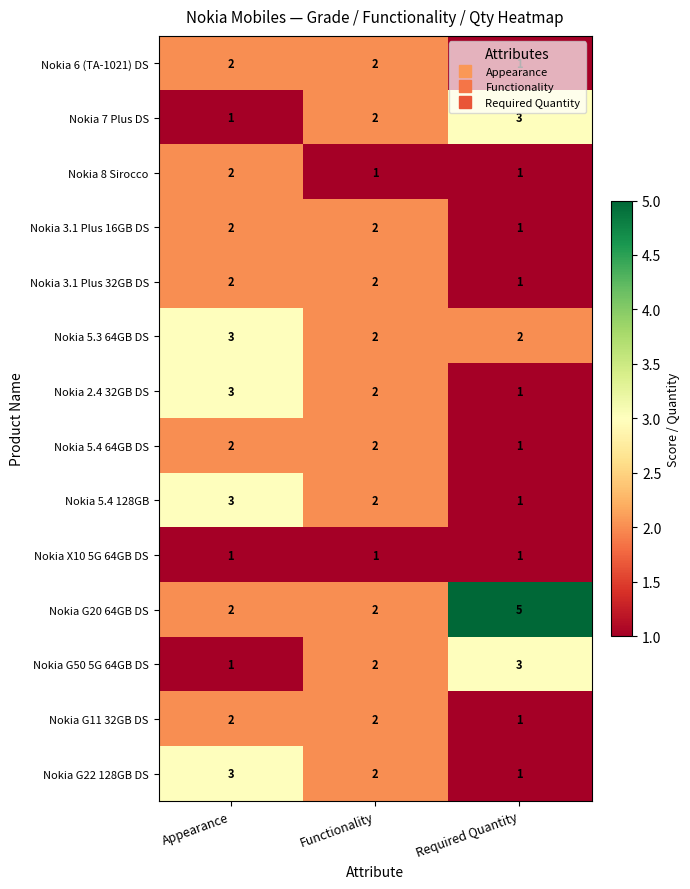

What is the average value of the Nokia G20 64GB DS series?

3